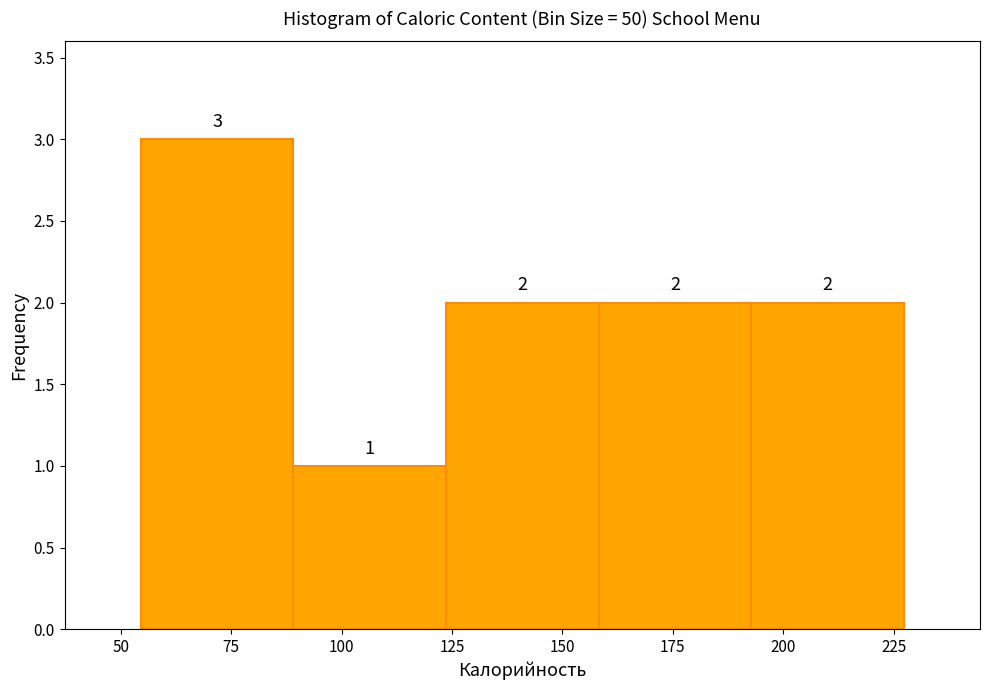

Reading left to right, list every bar in this chart as the range it spans on the x-axis followed by its height. The bar edges are not printed on the chart, so give them approximately, as read against the axis.

55 to 90: 3
90 to 125: 1
125 to 160: 2
160 to 195: 2
195 to 225: 2